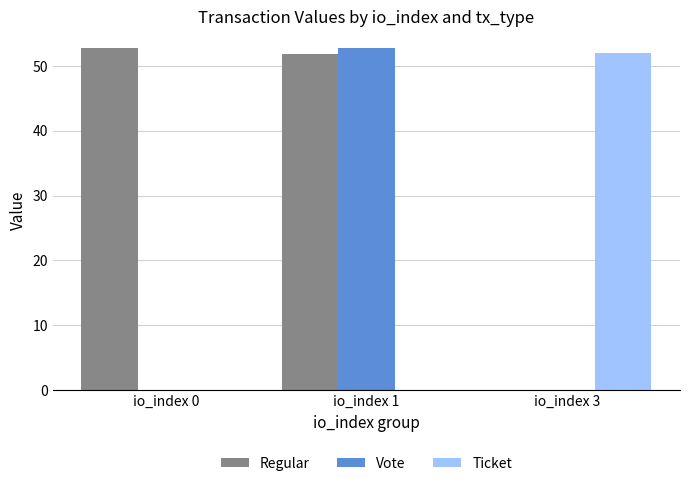

What is the sum of all Vote values?

52.7